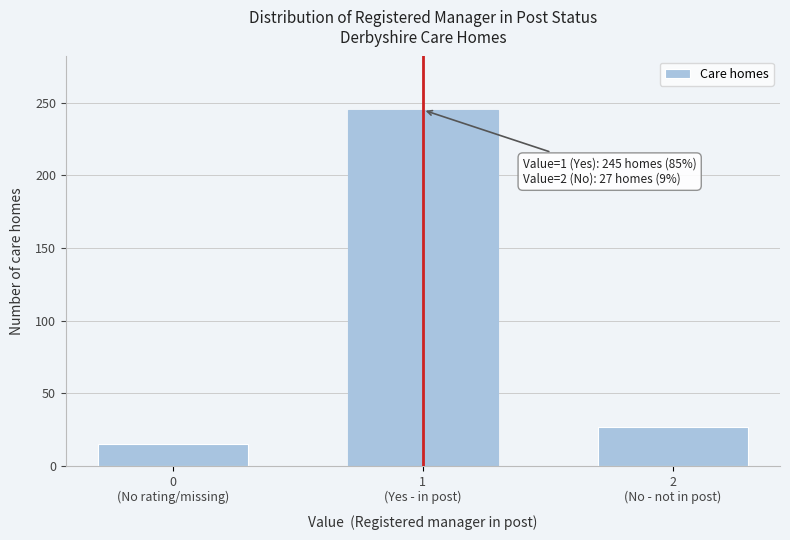

Reading right to left, extract all data points from this chart.

27	245	15